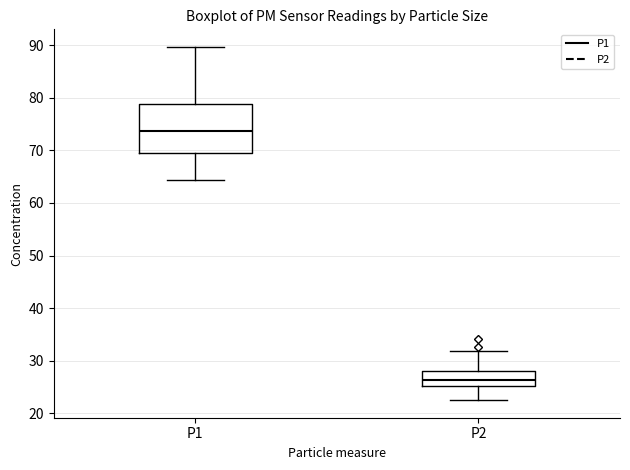

Comparing the boxes themselves (not the whiskers), which one is the tallest?

P1